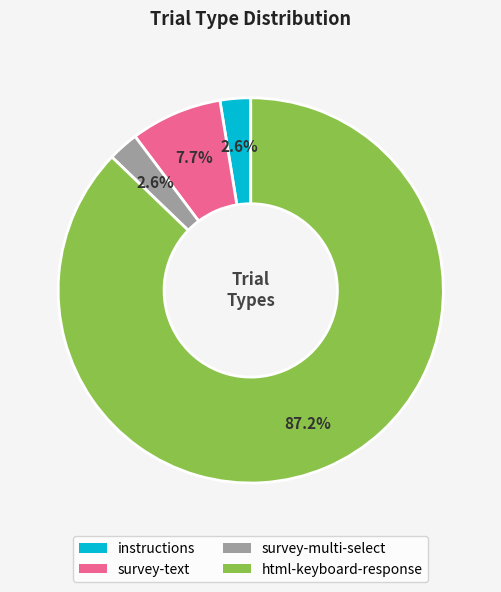

Combined, do instructions and html-keyboard-response account for over 50%?

Yes